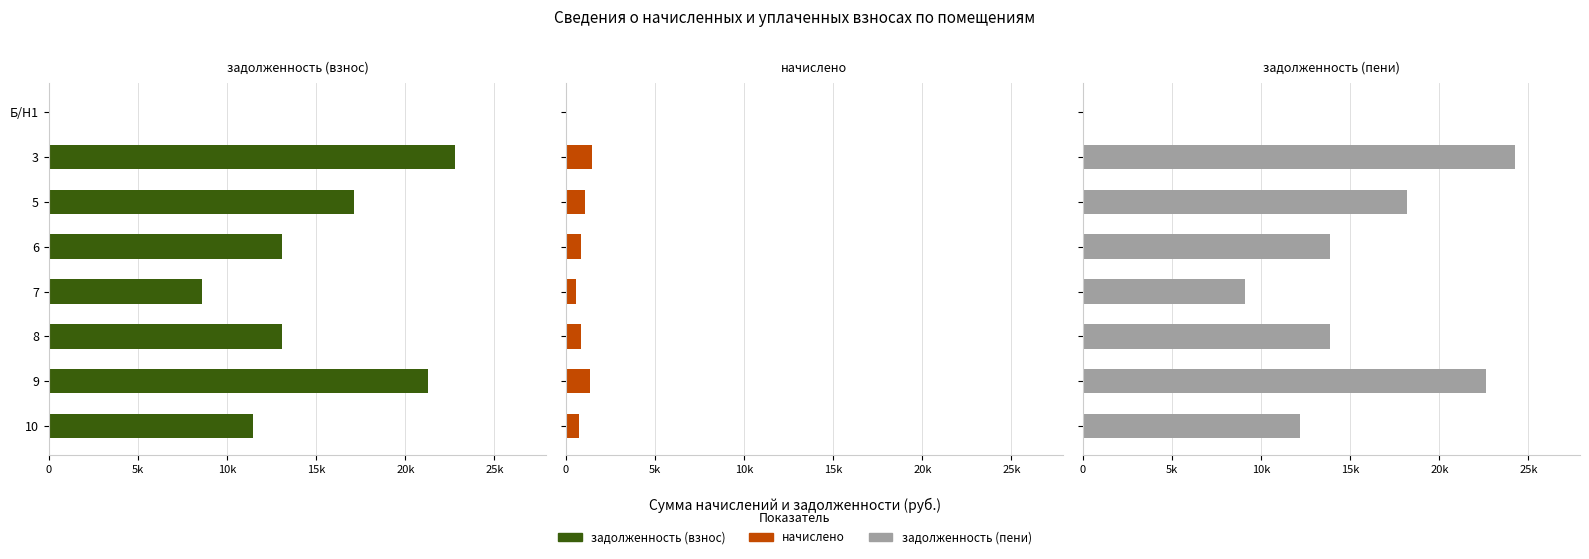

What is the value of the начислено bar at the 2nd from the left?

1449.2